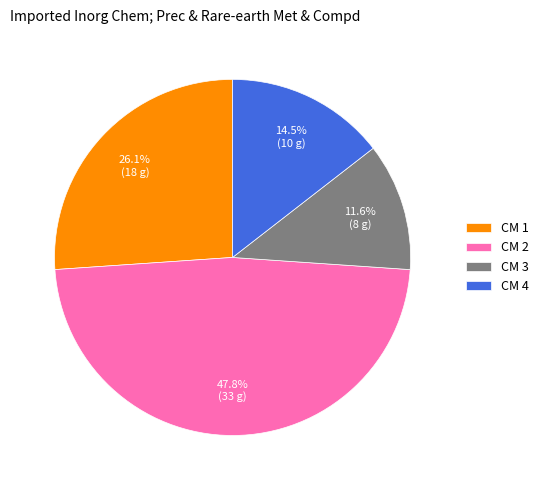

Which has a higher value, CM 2 or CM 3?

CM 2